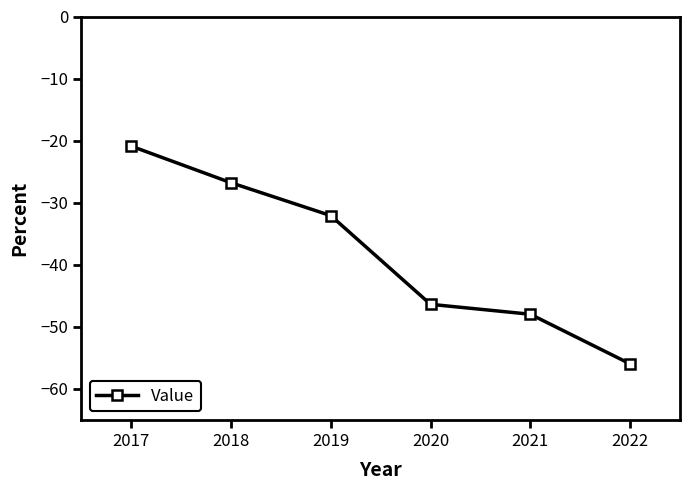

What is the maximum value shown in the chart?

-20.9